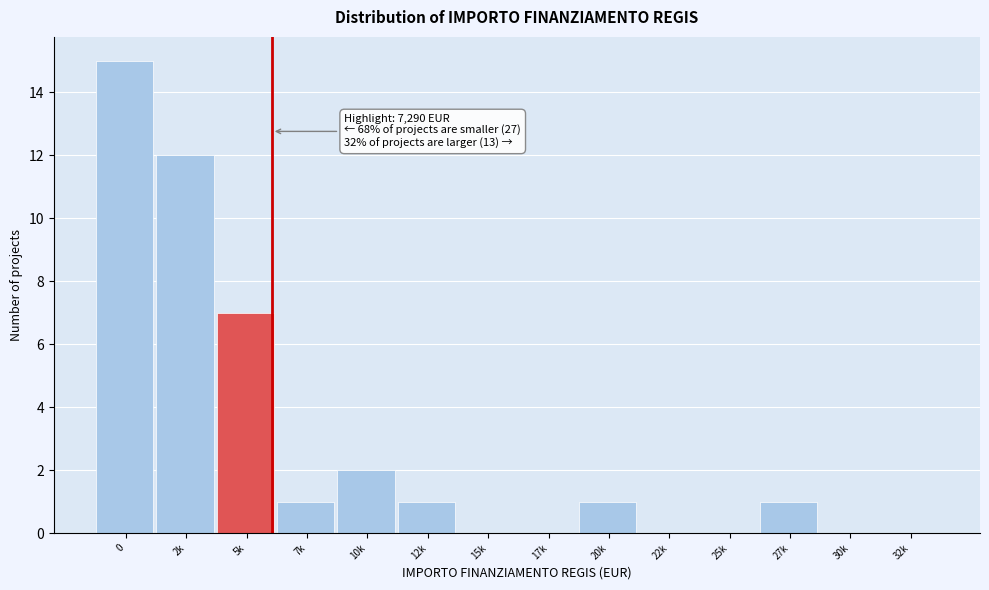

Reading left to right, extract all data points from this chart.

0=15	2k=12	5k=7	7k=1	10k=2	12k=1	15k=0	17k=0	20k=1	22k=0	25k=0	27k=1	30k=0	32k=0